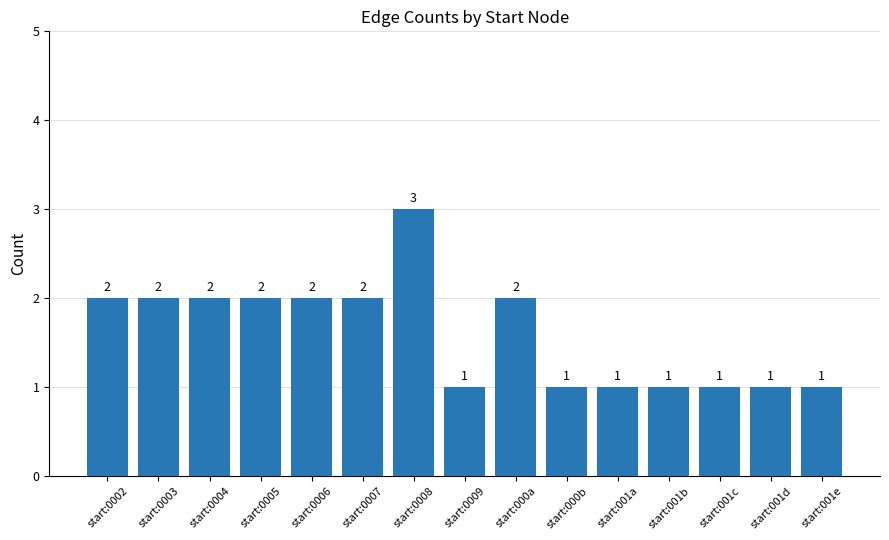

What is the smallest value displayed?

1